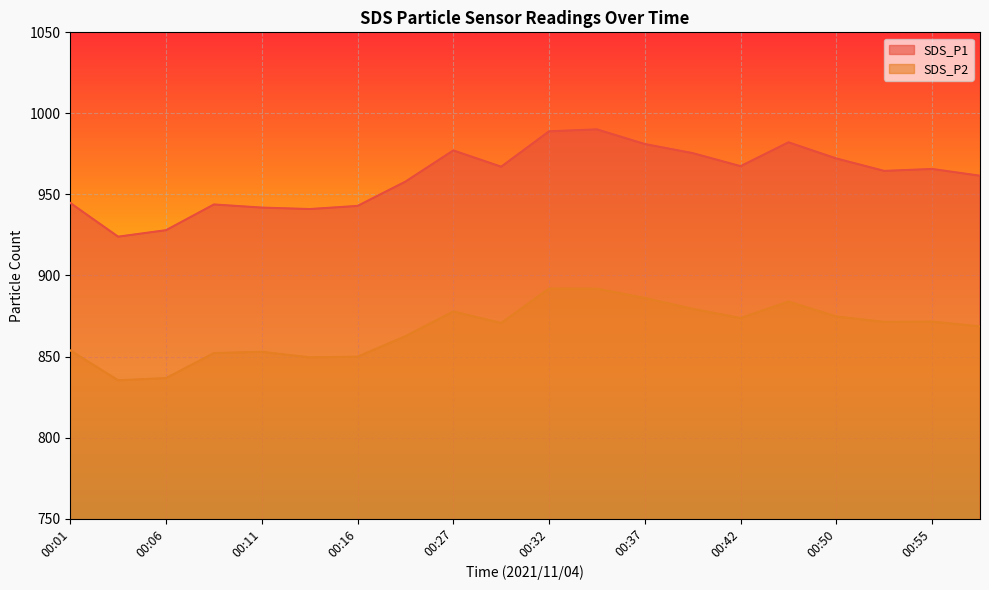

List the series in order of their overall mean, highest first.

SDS_P1, SDS_P2